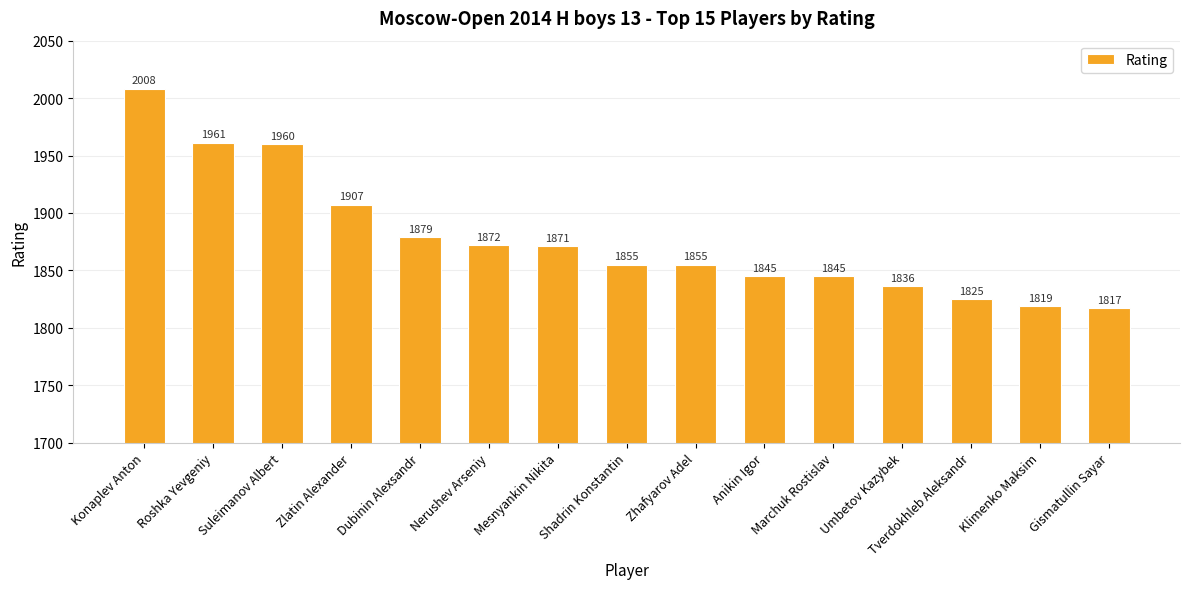

What value does the data have at Roshka Yevgeniy?

1961